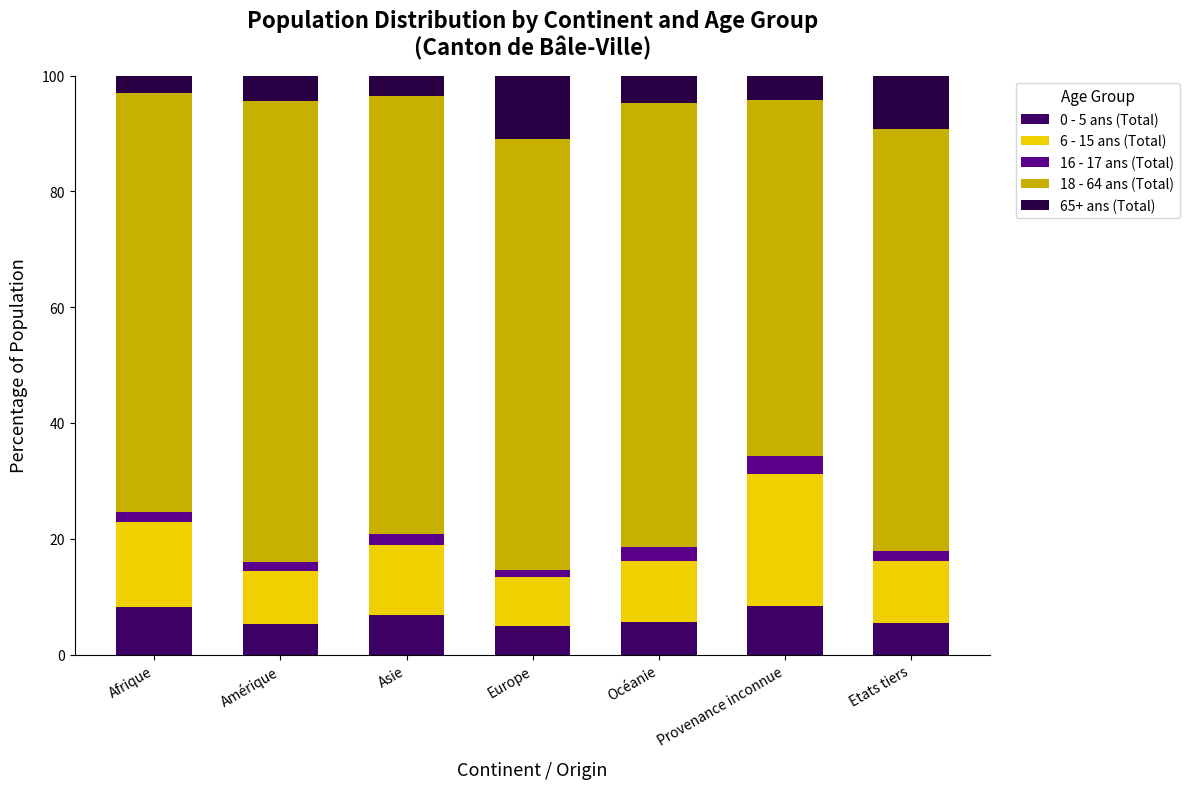

Is it true that 18 - 64 ans (Total) equals 72.3 at Afrique?

True